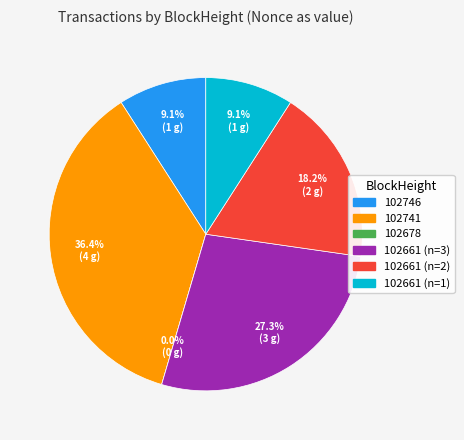

To the nearest percent, what portion does 102661_3 represent?

27%